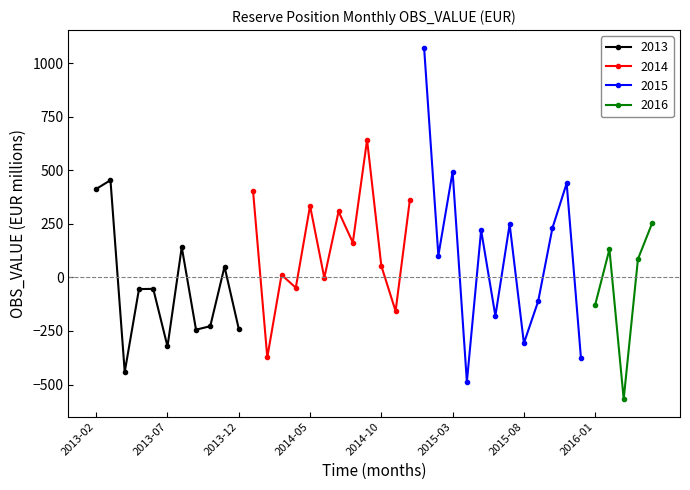

What is the label of the 26th point from the right?

2014-04